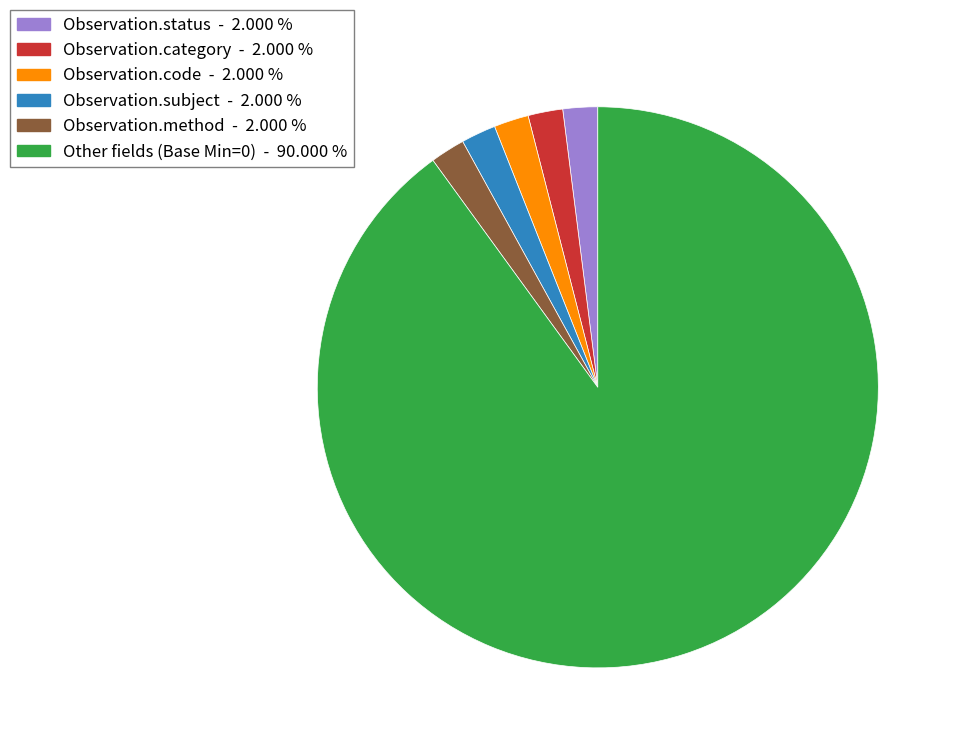

Does any single category account for the majority?

Yes